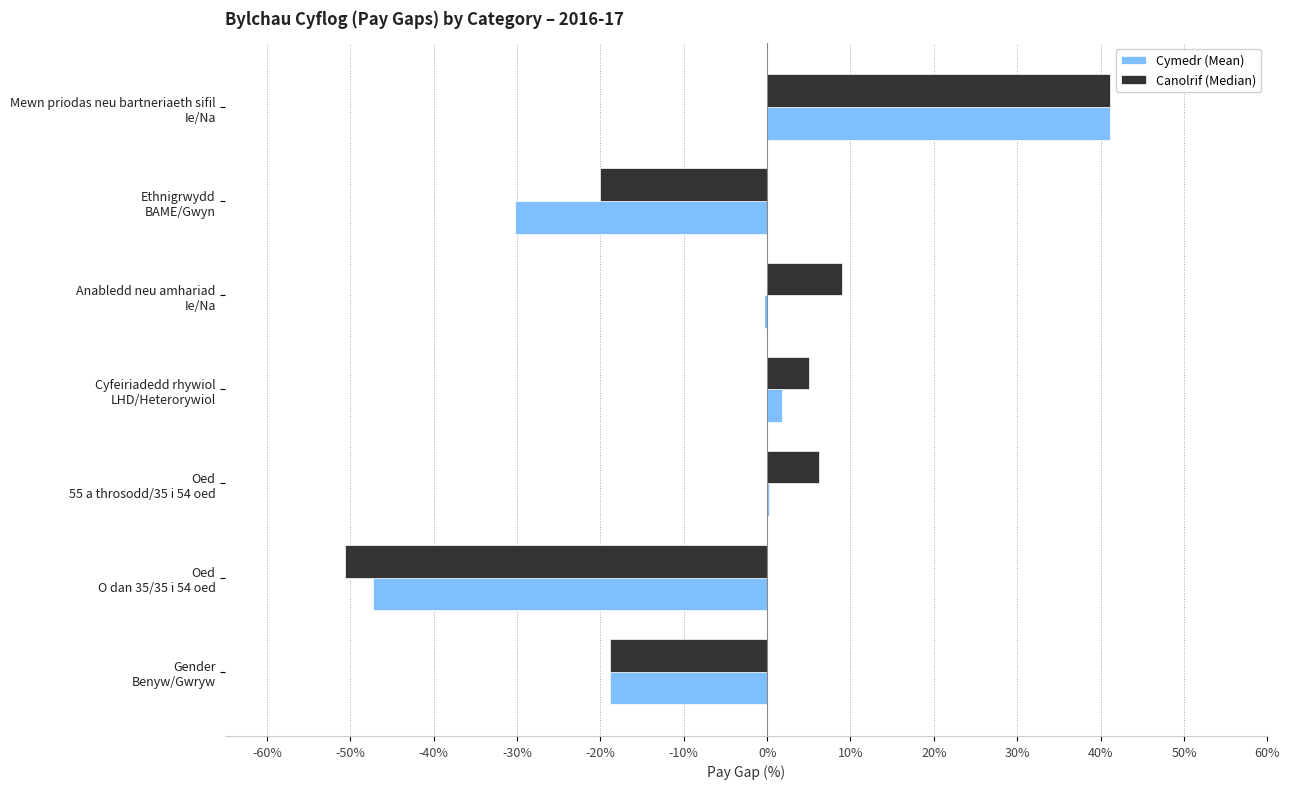

What is the average value of the Canolrif (Median) series?

-4.0